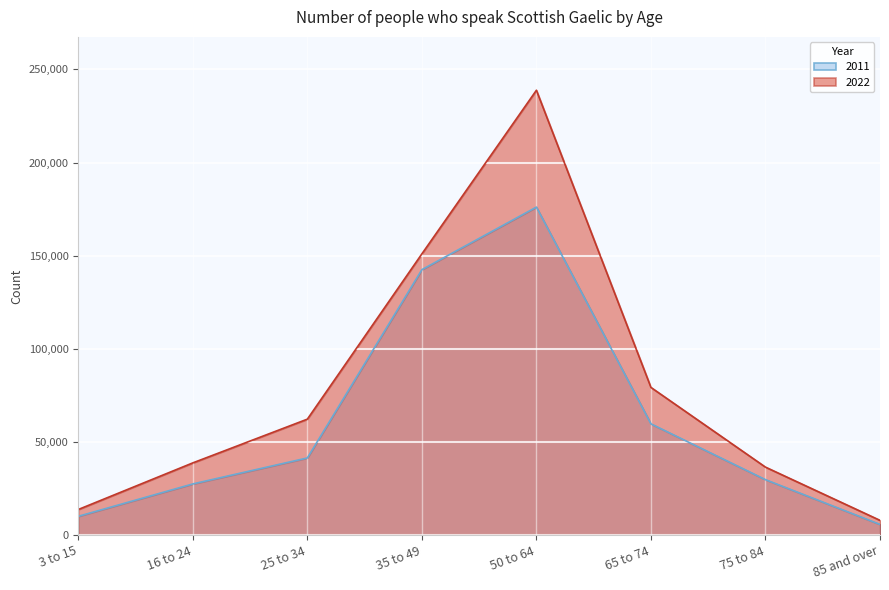

What is the sum of the 2022 values at 35 to 49 and 50 to 64?

389736